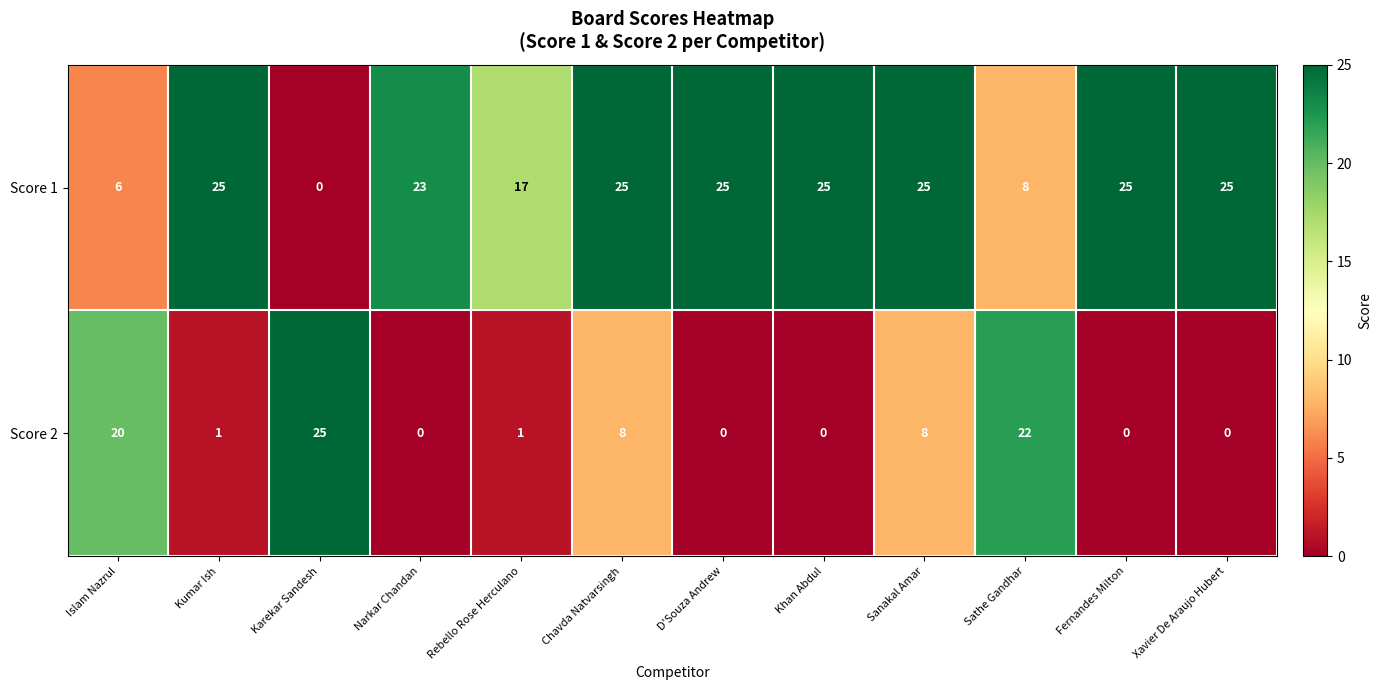

Between Chavda Natvarsingh and D'Souza Andrew, which series saw the biggest shift?

Score 2